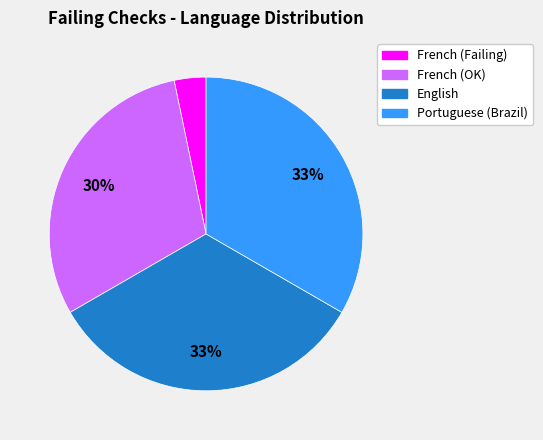

To the nearest percent, what is the difference between the largest and smallest slice percentages?

30%